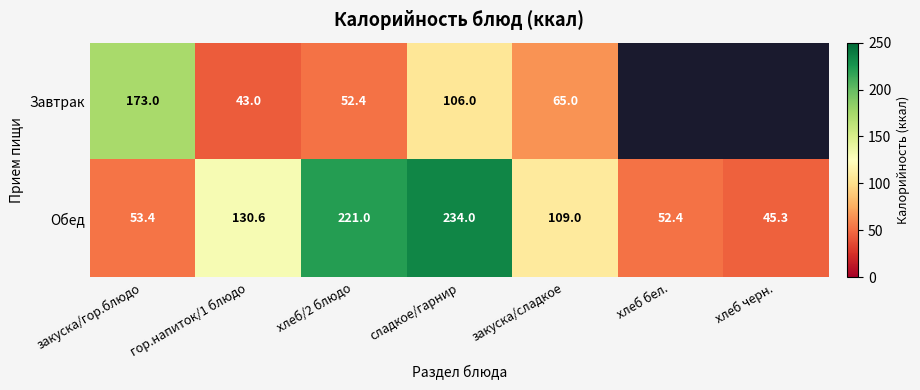

What is the difference between the Завтрак values at закуска/сладкое and гор.напиток/1 блюдо?

22.0